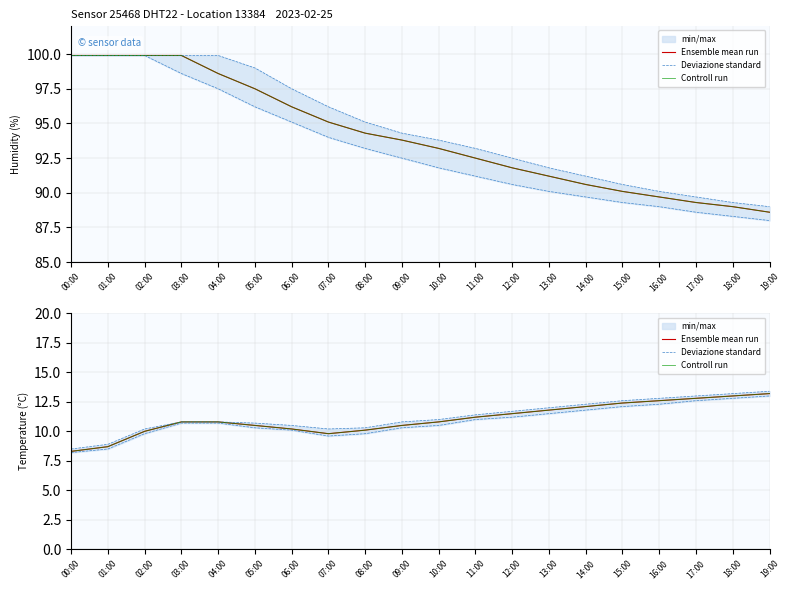

True or false: Controll run and Deviazione standard intersect in this chart.

False